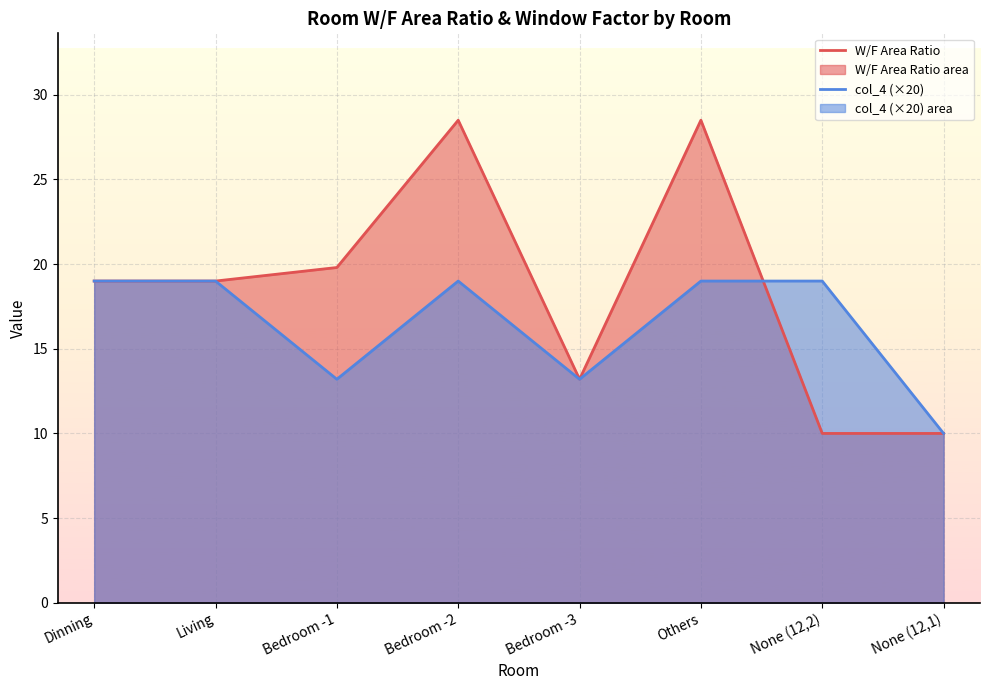

What is the total value across all series at Bedroom -1?

33.0